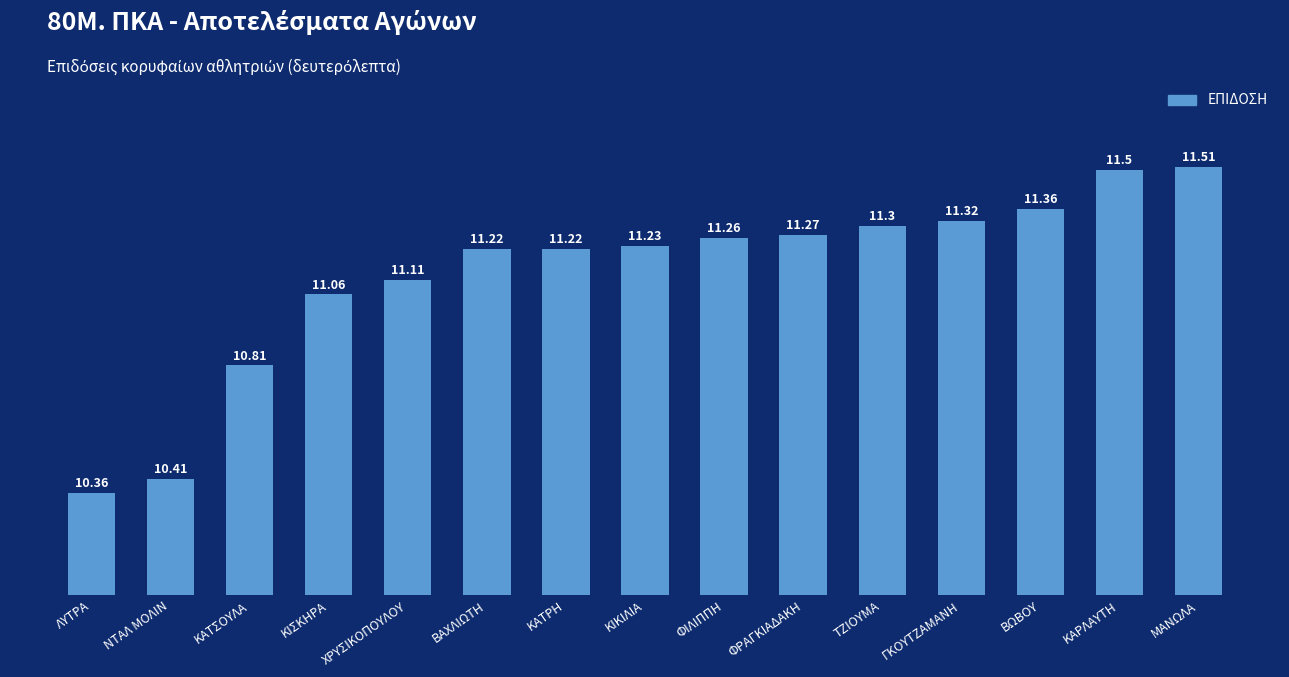

How many bars are there in total?

15